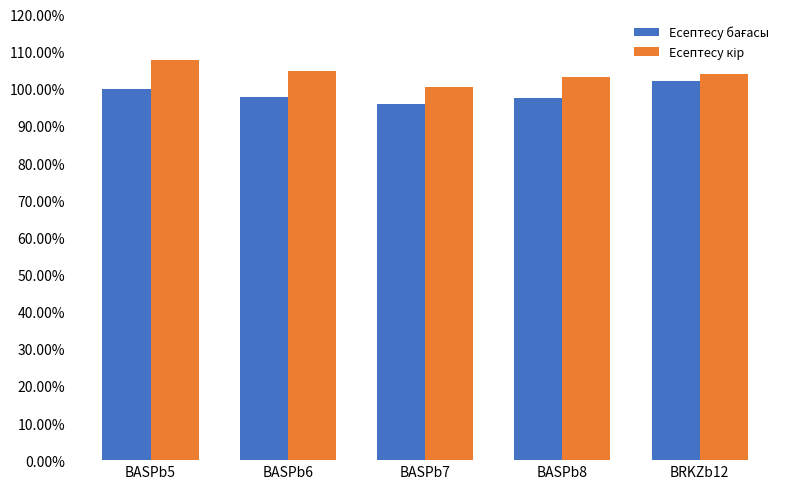

What is the spread (max minus min) of values at BASPb6?

7.0